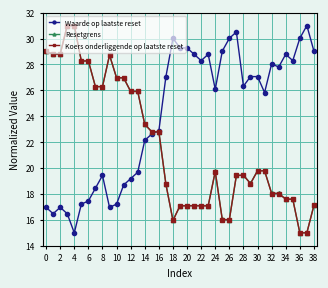

What is the value of the Waarde op laatste reset point at the 39th from the left?

29.0